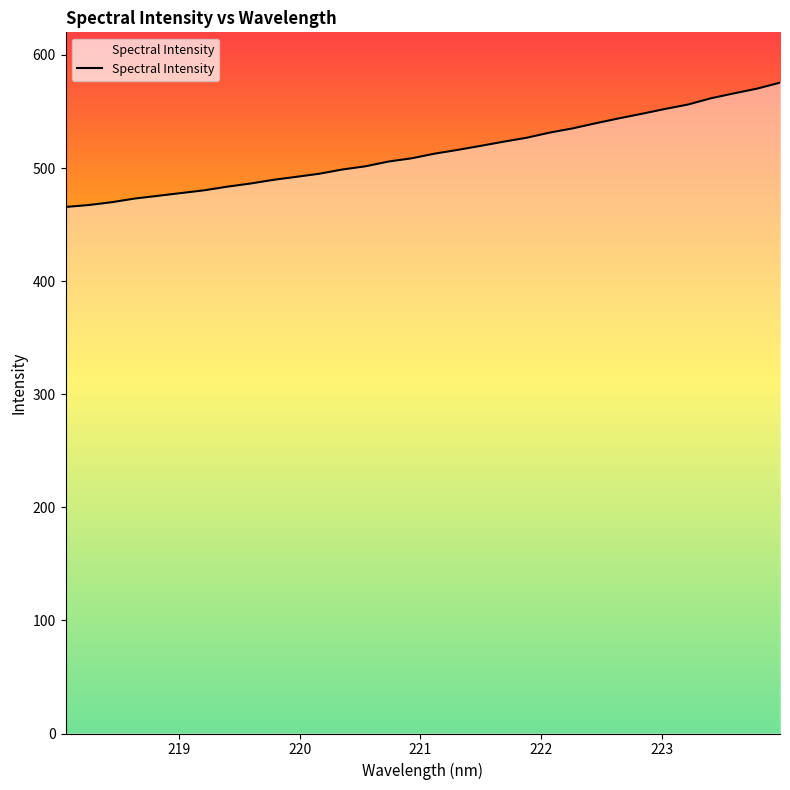

What is the minimum value shown in the chart?

465.6